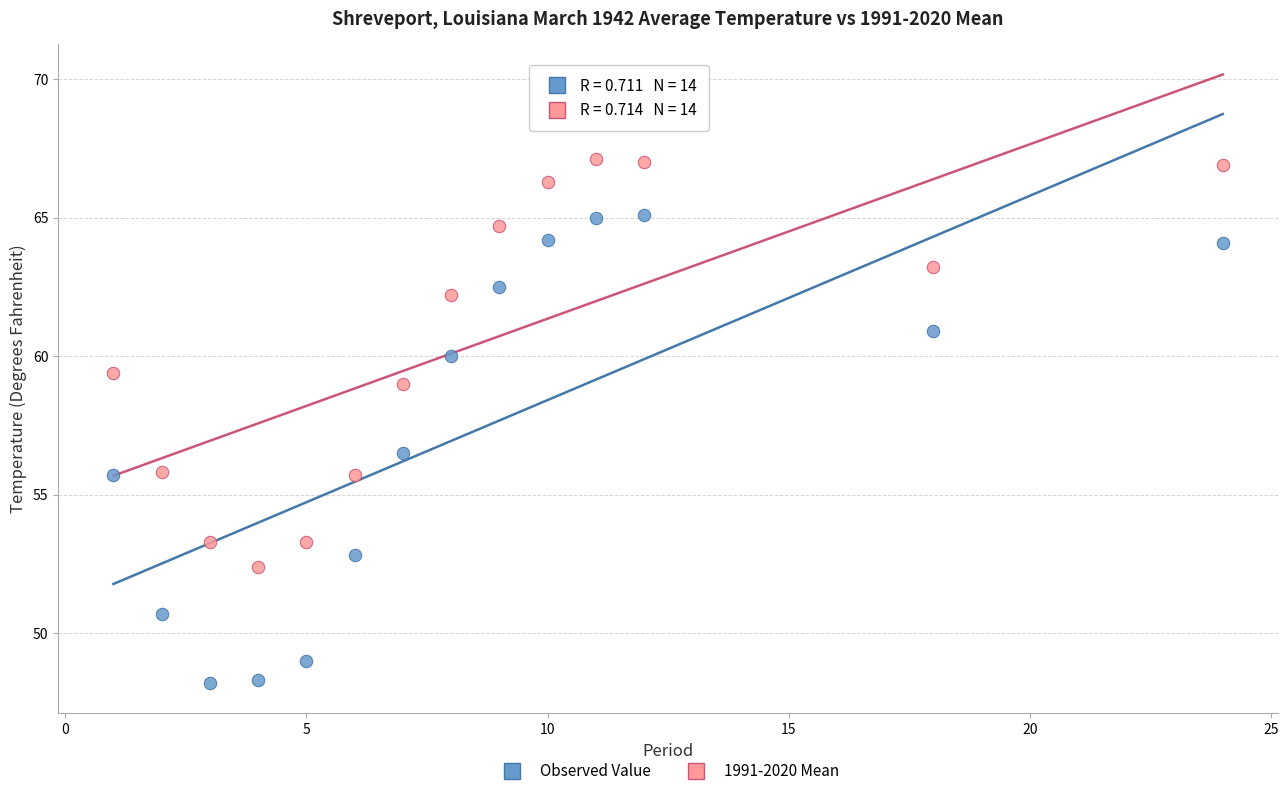

What are all the series names shown in the legend?

Observed Value, 1991-2020 Mean